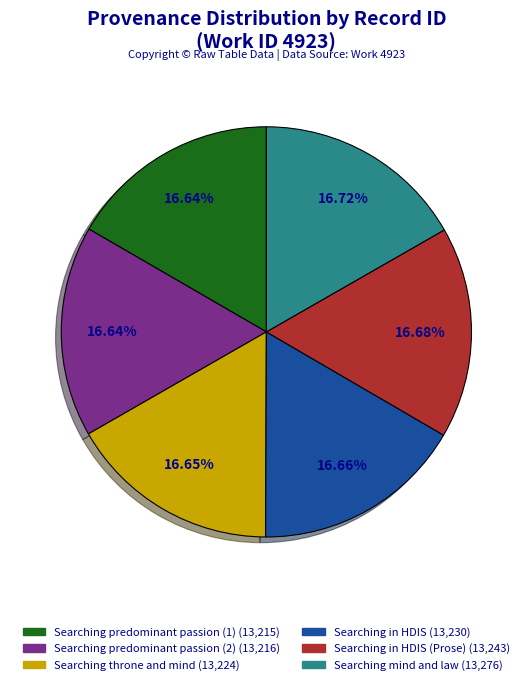

Is there a majority slice in this chart?

No